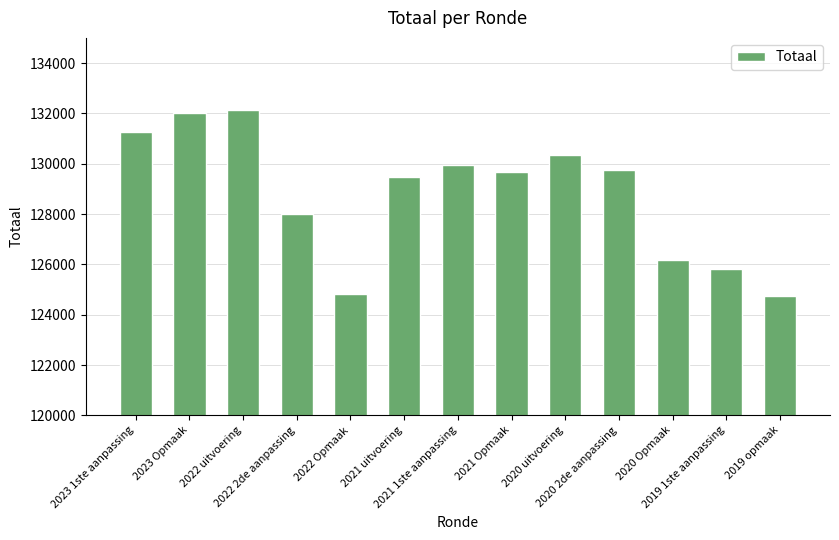

Reading left to right, what are all the values shown in this chart?

2023 1ste aanpassing=131277	2023 Opmaak=132007	2022 uitvoering=132153	2022 2de aanpassing=127989	2022 Opmaak=124840	2021 uitvoering=129476	2021 1ste aanpassing=129935	2021 Opmaak=129660	2020 uitvoering=130345	2020 2de aanpassing=129749	2020 Opmaak=126170	2019 1ste aanpassing=125827	2019 opmaak=124750